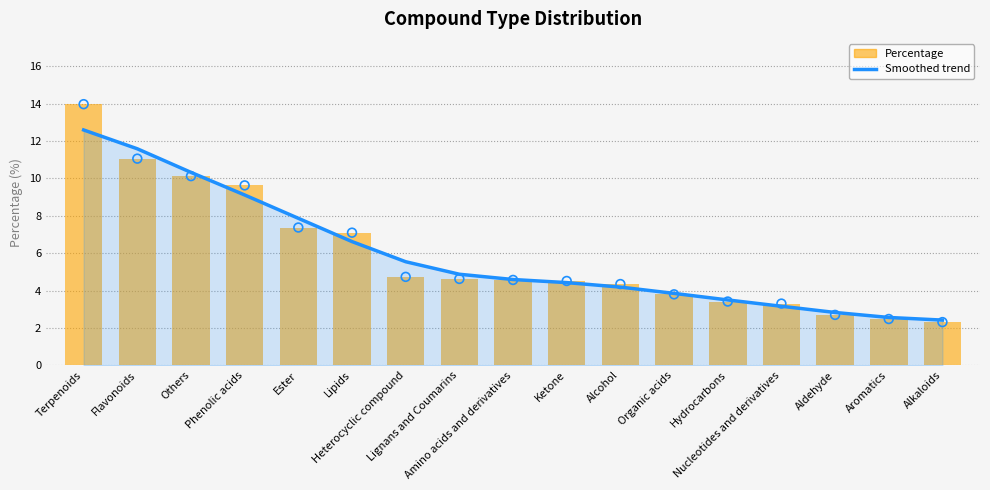

Is the value of Percentage at Heterocyclic compound greater than the value of Smoothed trend at Amino acids and derivatives?

Yes